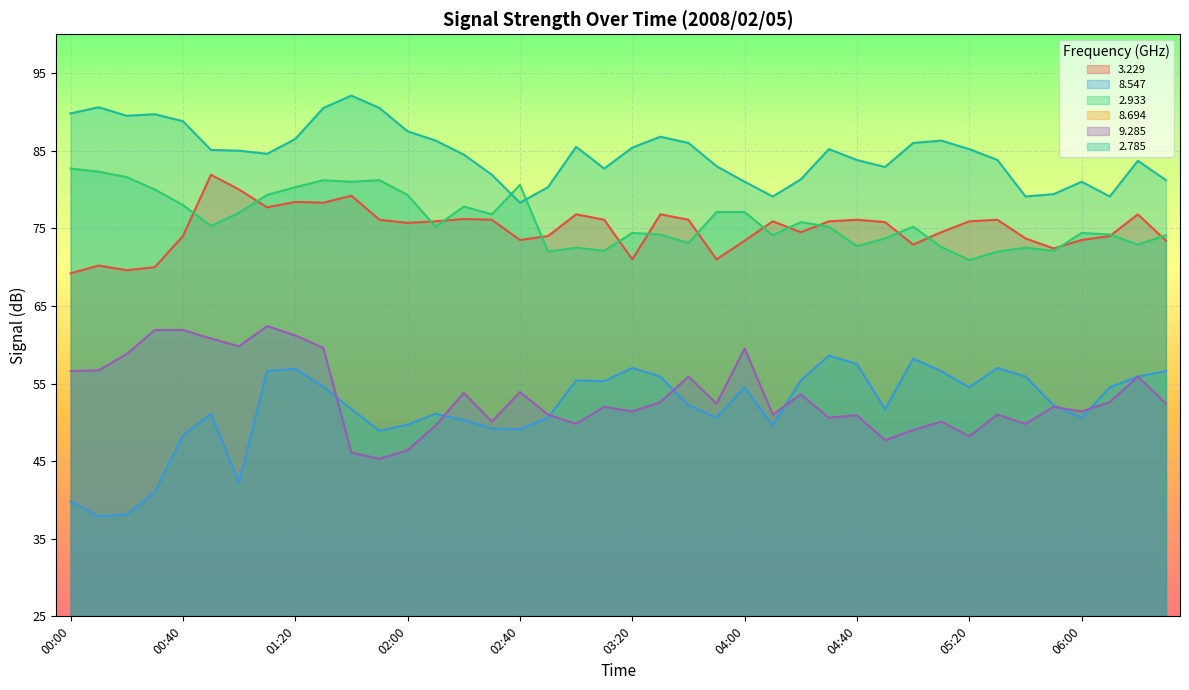

Between 00:10 and 03:20, which series saw the biggest shift?

  8.547